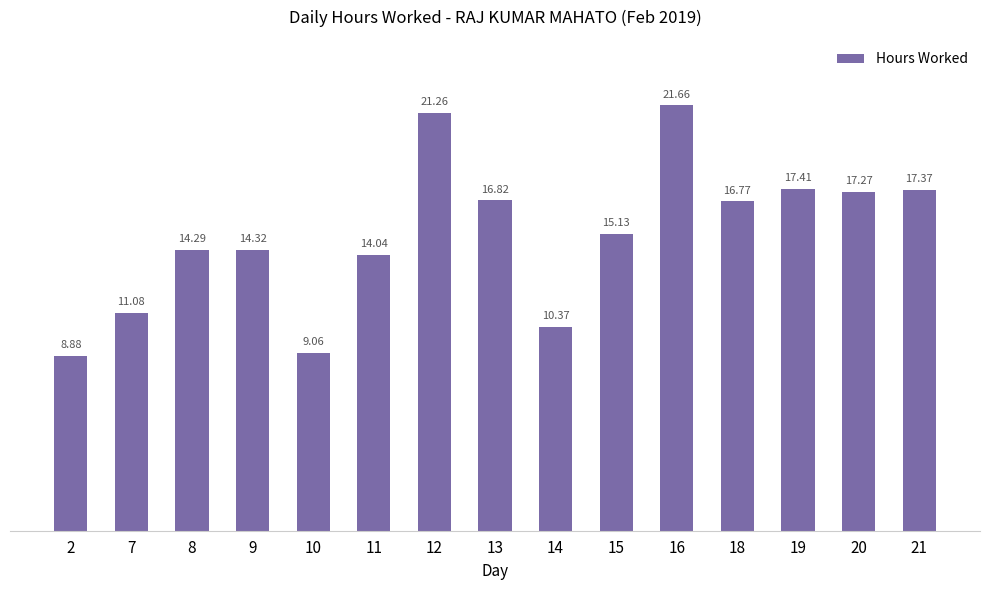

What is the value of the 9th bar from the left?

10.4